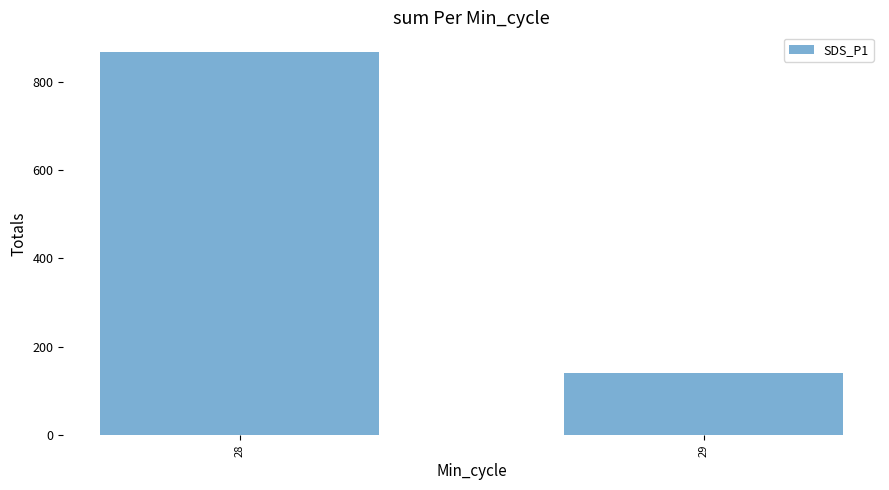

What is the minimum value shown in the chart?

139.8